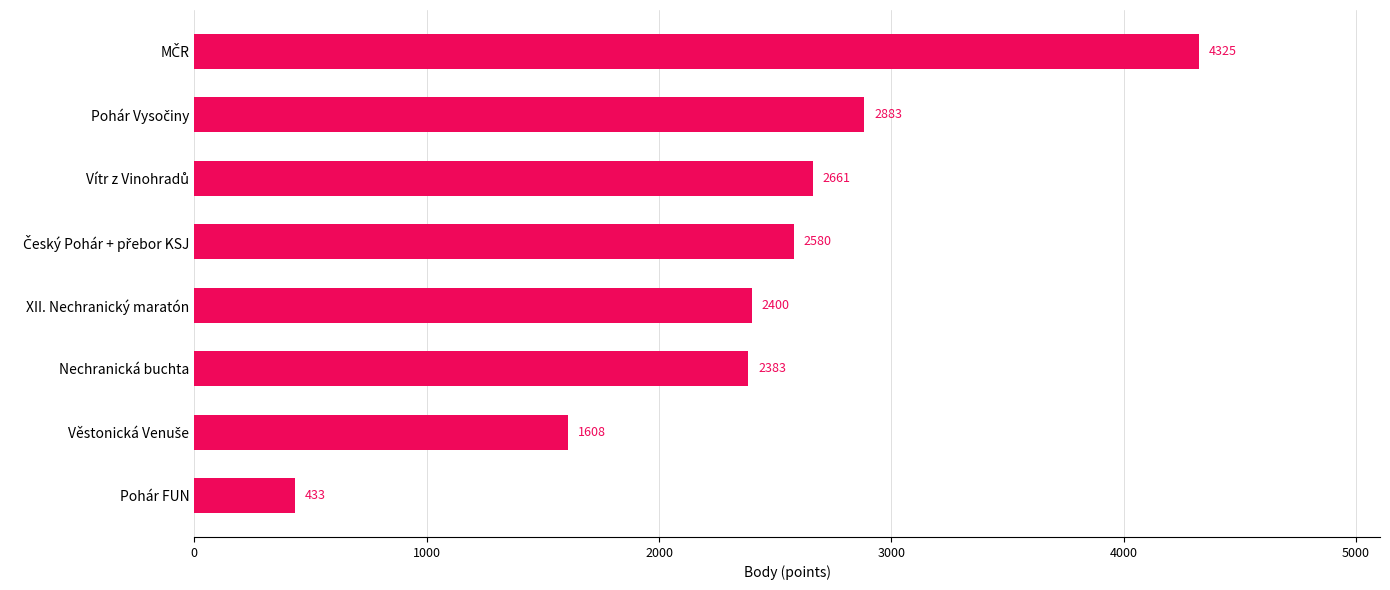

What is the sum of all values?

19273